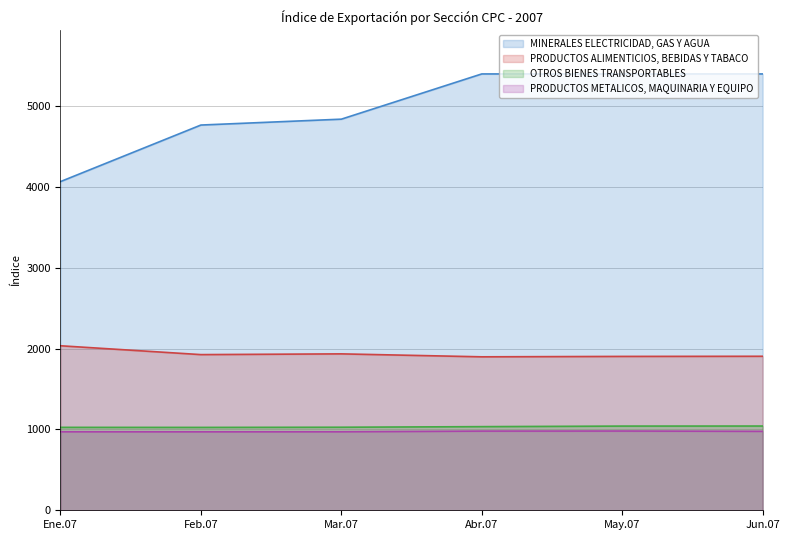

How many values in the OTROS BIENES TRANSPORTABLES series are below 1035?

3